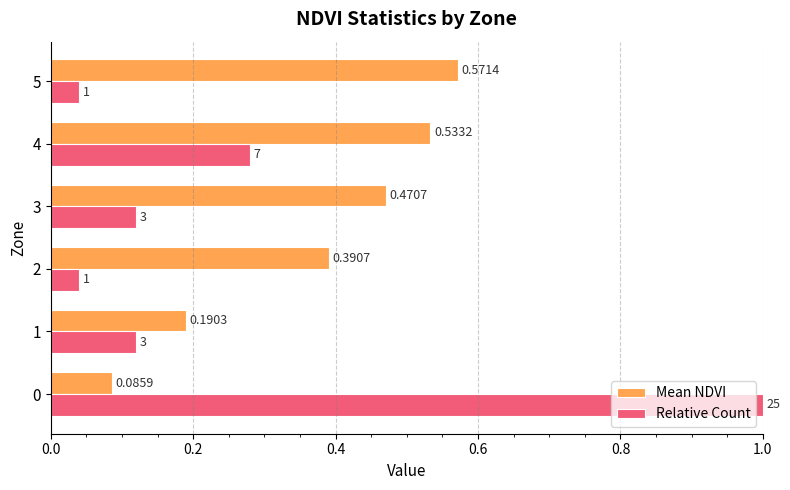

Rank the series at 1 from highest to lowest value.

Mean NDVI, Relative Count